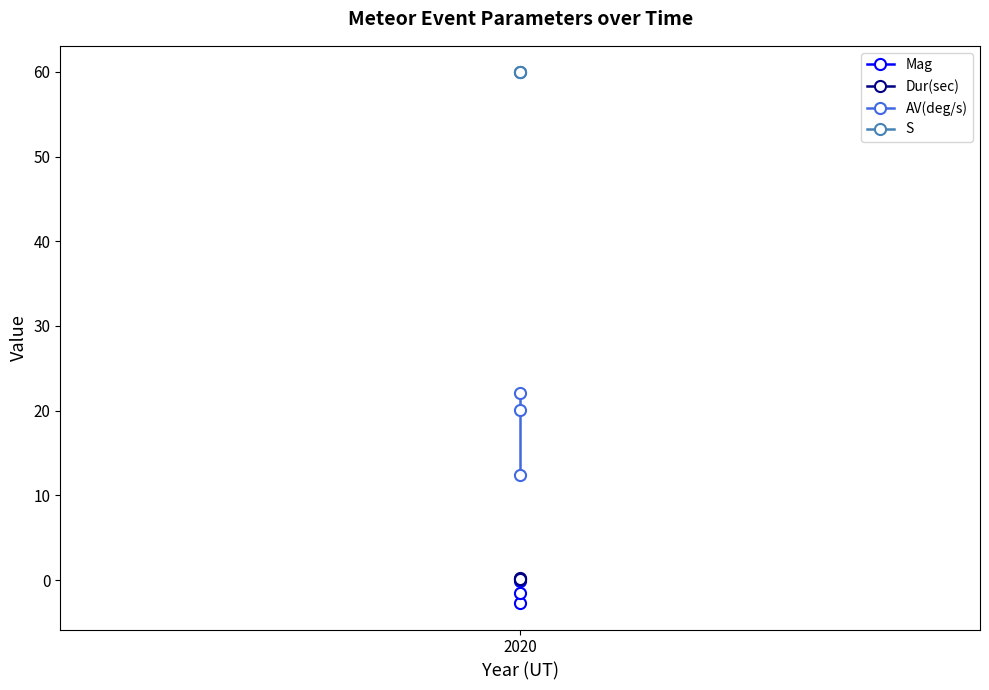

Is the value of AV(deg/s) at 2020 greater than the value of S at 2020?

No